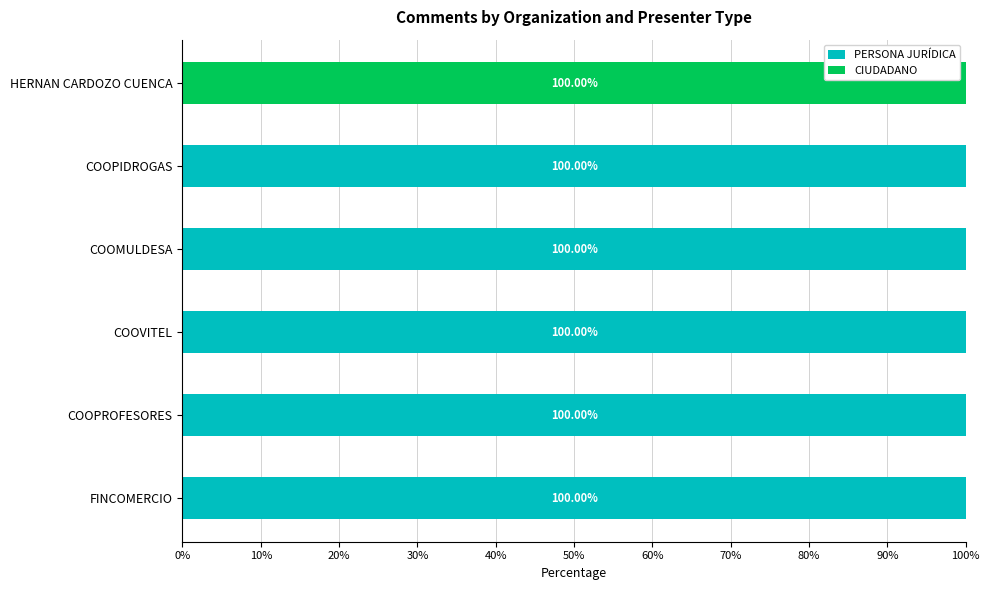

Count the number of categories in the chart.

6